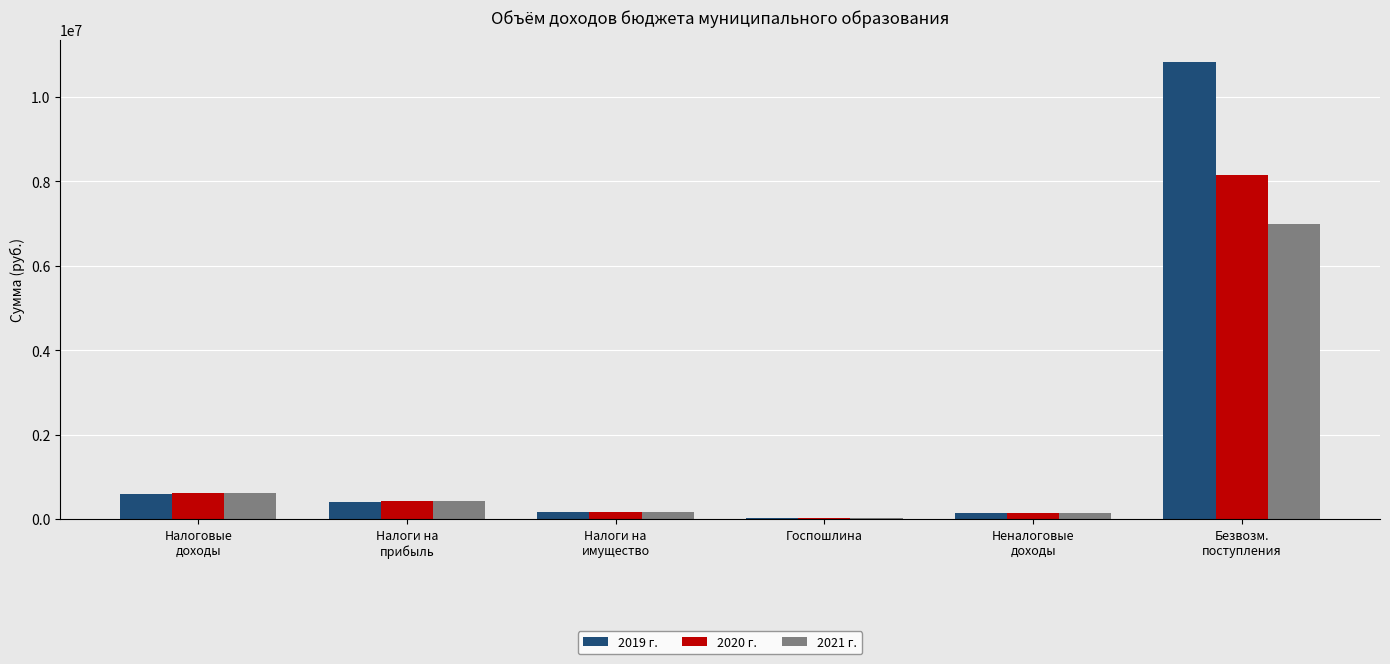

True or false: 2021 г. has a value of 632100 at Налоговые
доходы.

True